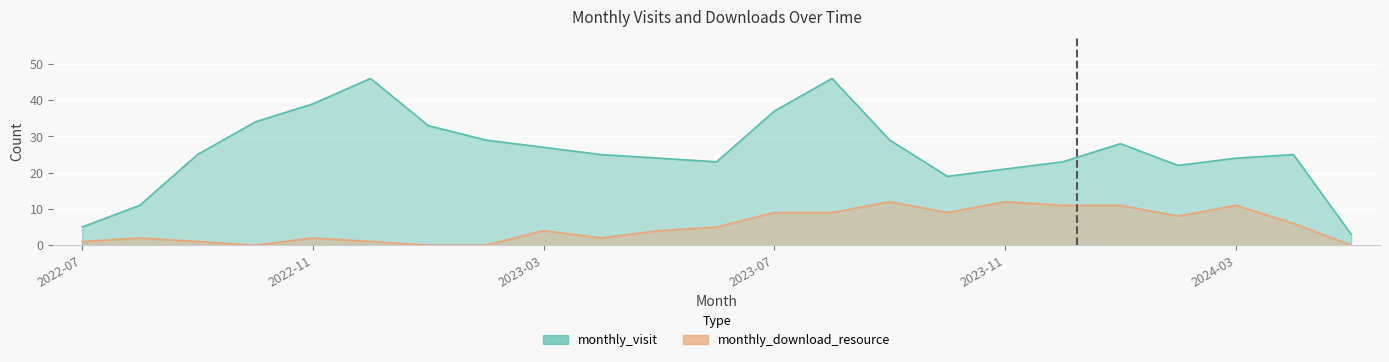

Where does the monthly_visit series first go above 25?

2022-10